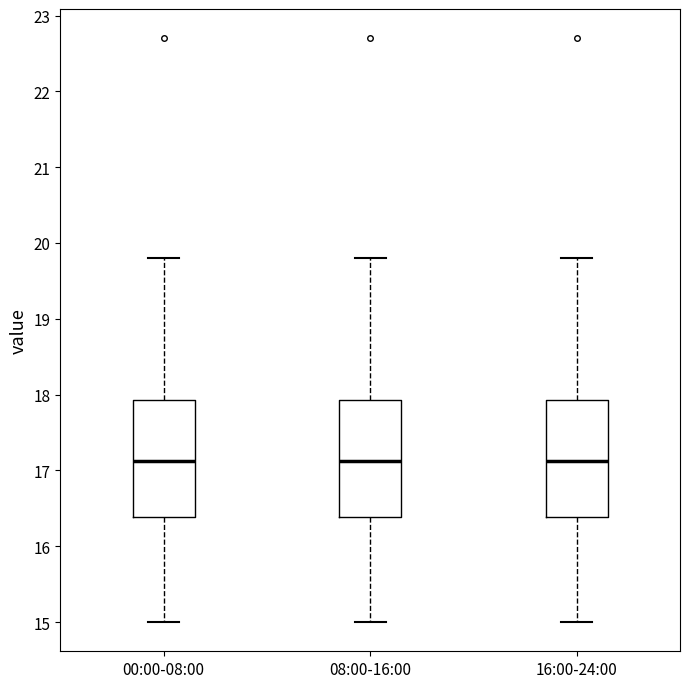

Reading left to right, transcribe this box plot: for each box, give where its median line is, the range the box spans, and where its two whiskers end, as read against the y-axis. The values are not printed on the chart, so give them approximately, as read against the axis.

00:00-08:00: median 17.1, box 16.4 to 17.9, whiskers 15.0 to 19.8
08:00-16:00: median 17.1, box 16.4 to 17.9, whiskers 15.0 to 19.8
16:00-24:00: median 17.1, box 16.4 to 17.9, whiskers 15.0 to 19.8